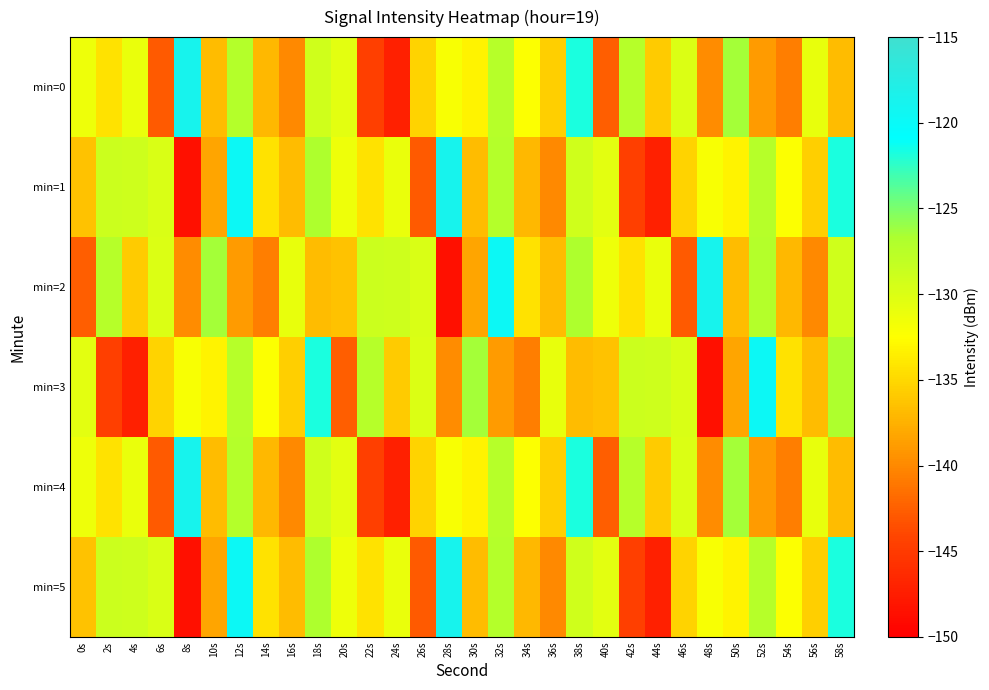

At which category does the chart reach its minimum across all series?

8s